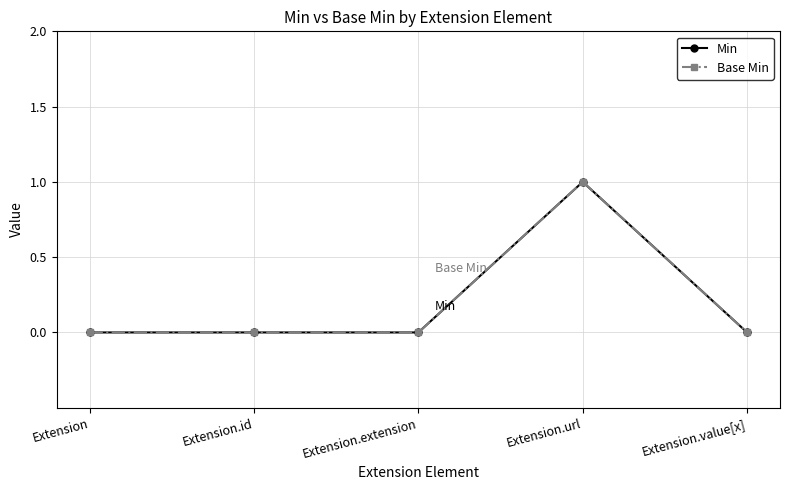

What is the label of the 2nd point from the right?

Extension.url